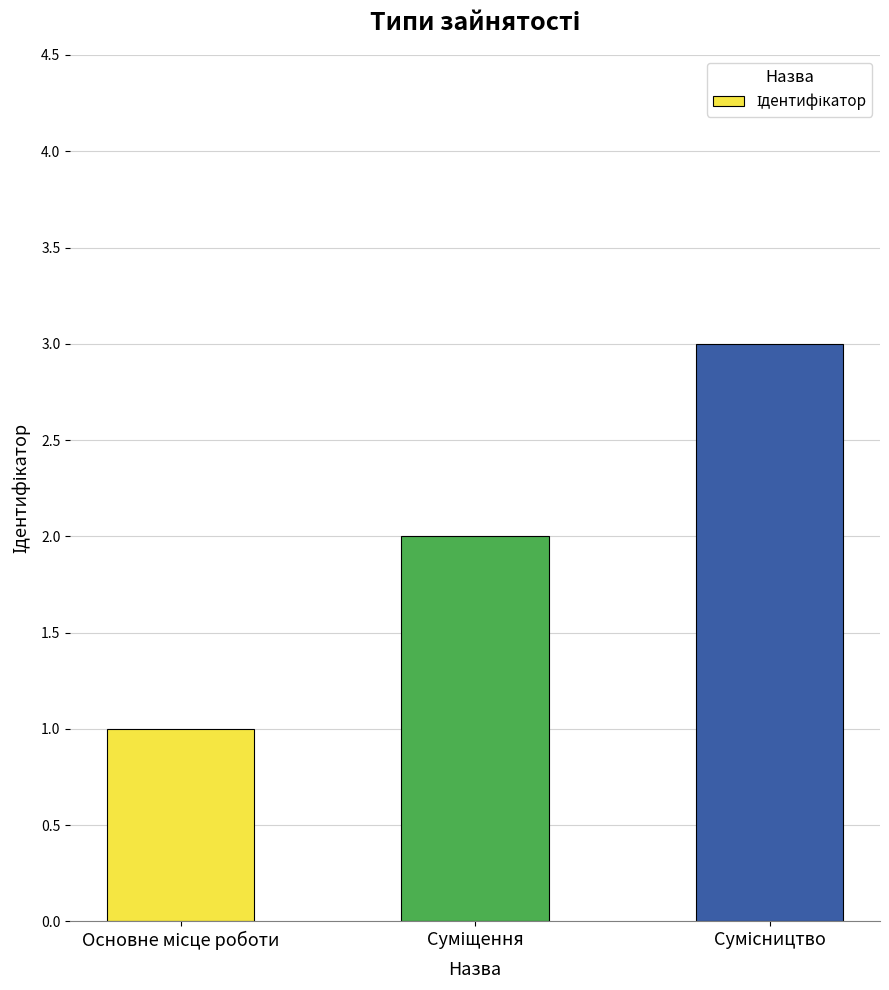

What is the maximum value shown in the chart?

3